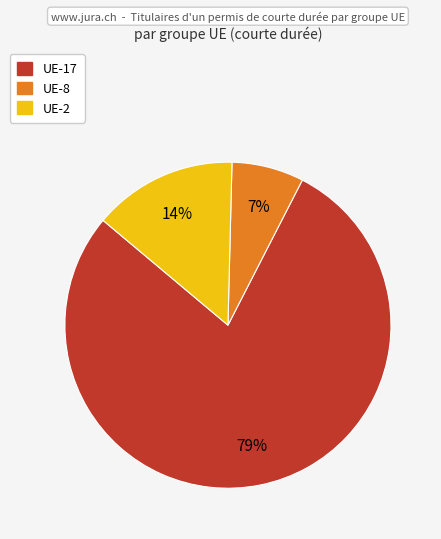

How many segments does this pie chart have?

3